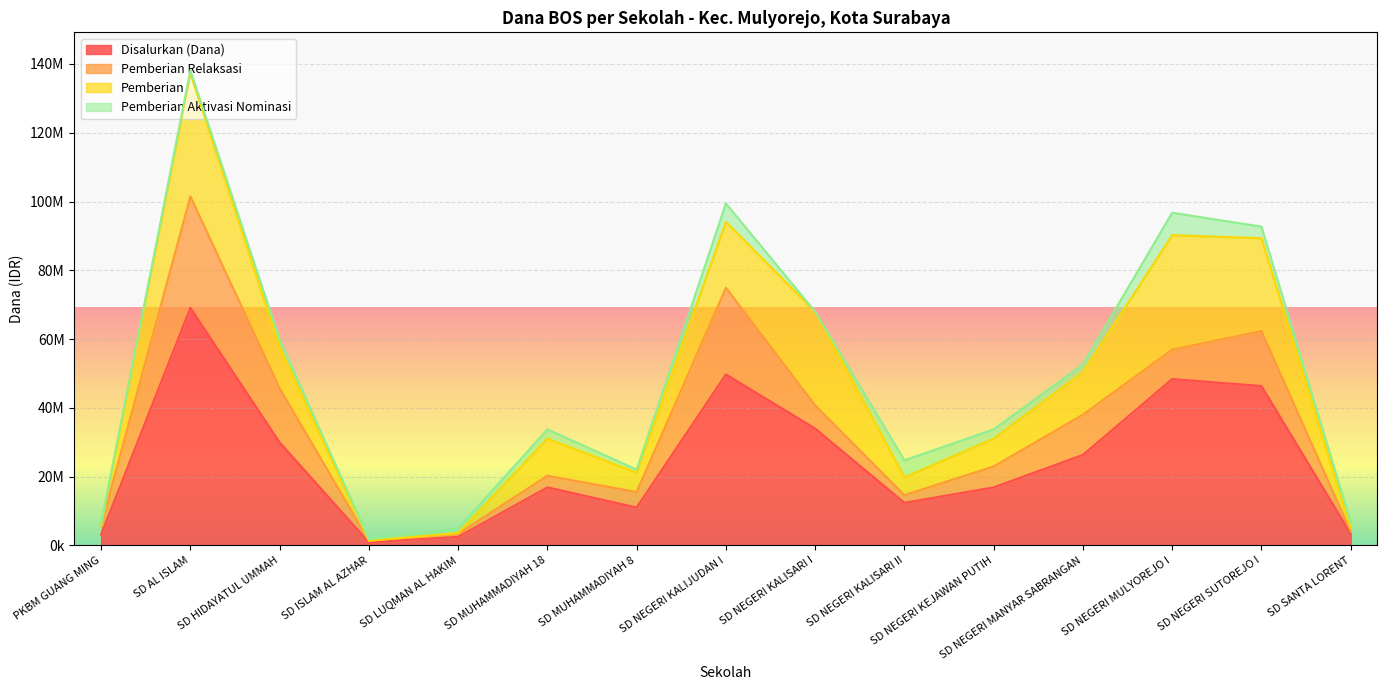

Does the chart display data point markers on the line(s)?

No